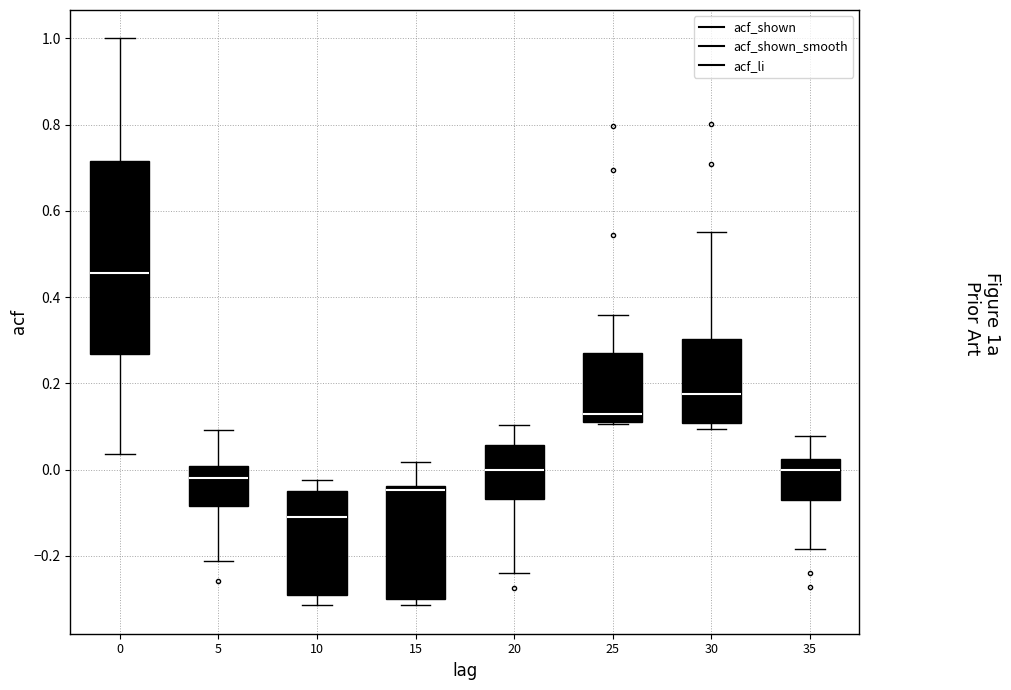

Reading left to right, transcribe this box plot: for each box, give where its median line is, the range the box spans, and where its two whiskers end, as read against the y-axis. The values are not printed on the chart, so give them approximately, as read against the axis.

0: median 0.46, box 0.26 to 0.72, whiskers 0.04 to 1.00
5: median -0.02, box -0.08 to 0.00, whiskers -0.22 to 0.10
10: median -0.10, box -0.30 to -0.04, whiskers -0.32 to -0.02
15: median -0.04 (just below the box's upper edge), box -0.30 to -0.04, whiskers -0.32 to 0.02
20: median 0.00, box -0.06 to 0.06, whiskers -0.24 to 0.10
25: median 0.12 (just above the box's lower edge), box 0.12 to 0.28, whiskers 0.10 to 0.36
30: median 0.18, box 0.10 to 0.30, whiskers 0.10 (just below the box's lower edge) to 0.56
35: median 0.00, box -0.08 to 0.02, whiskers -0.18 to 0.08